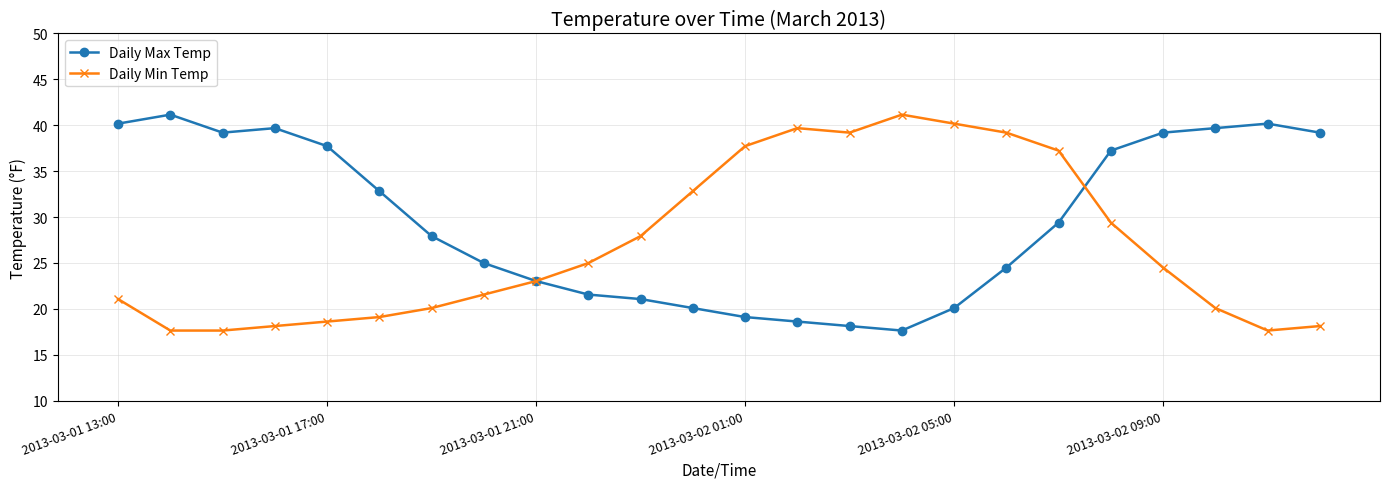

What is the maximum value shown in the chart?

41.2